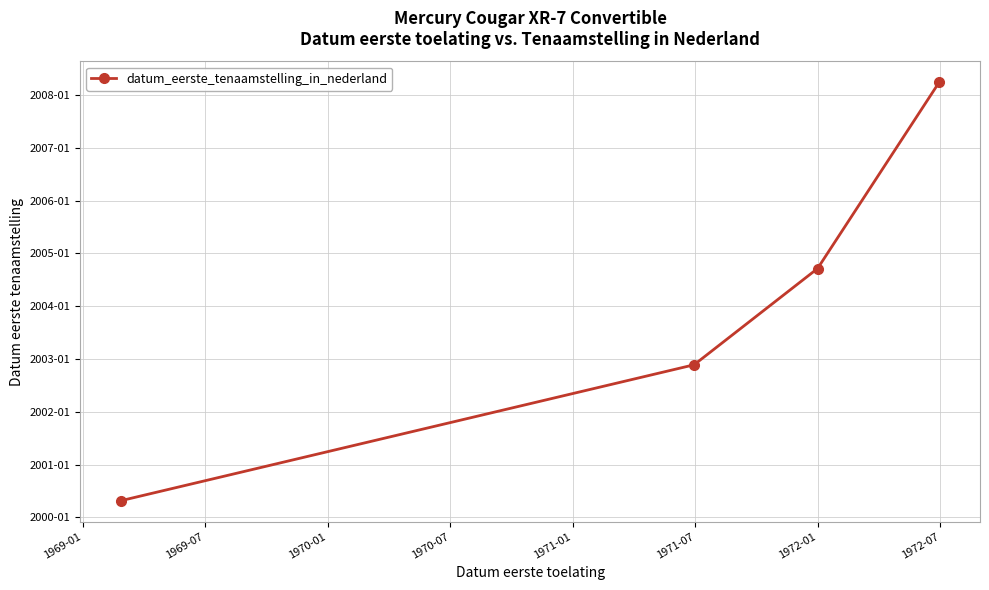

What is the average value?

2004.0